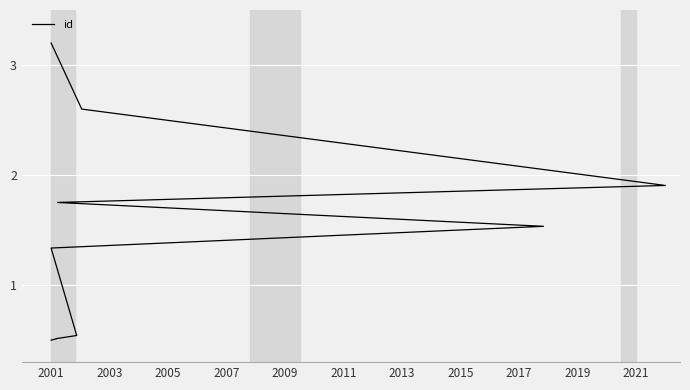

The chart shows a value of 0.1 at 2005. True or false?

False